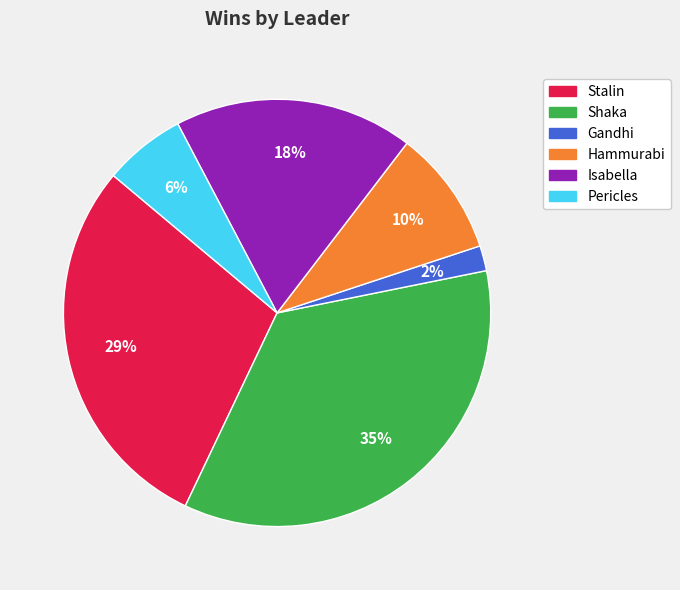

Combined, do Pericles and Isabella account for over 50%?

No